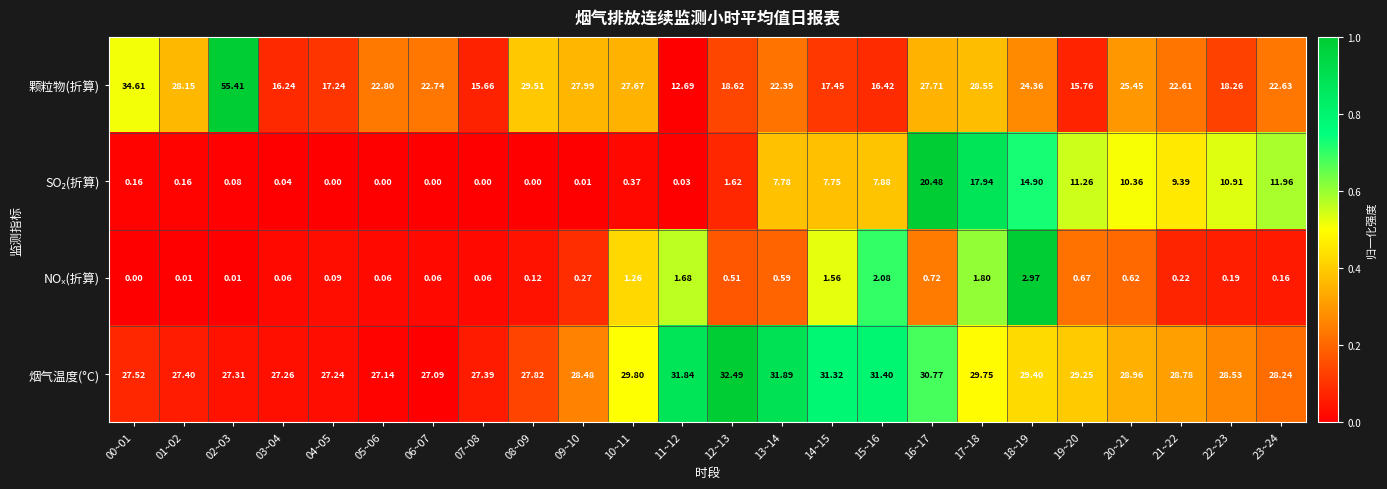

Which series has the widest spread of values?

颗粒物(折算)